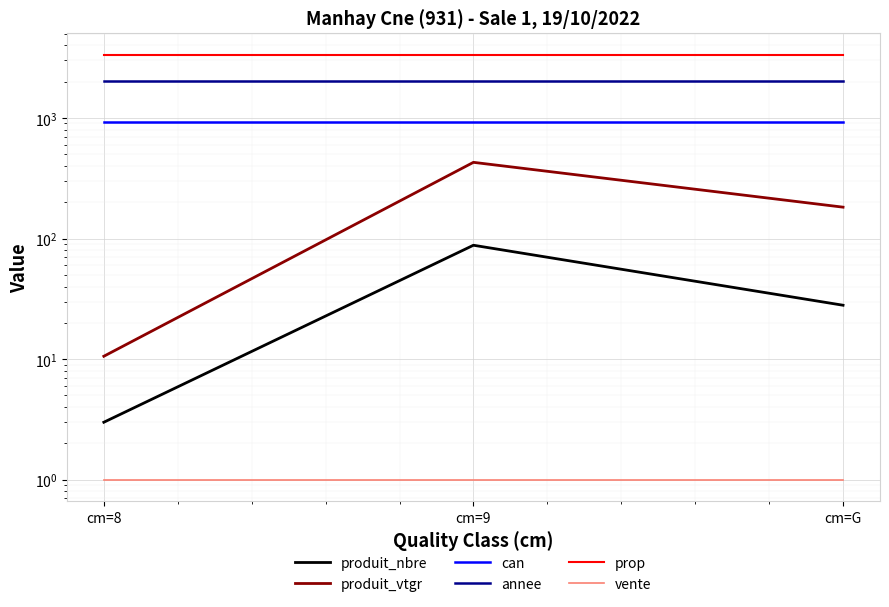

Which series has the largest total across all categories?

prop